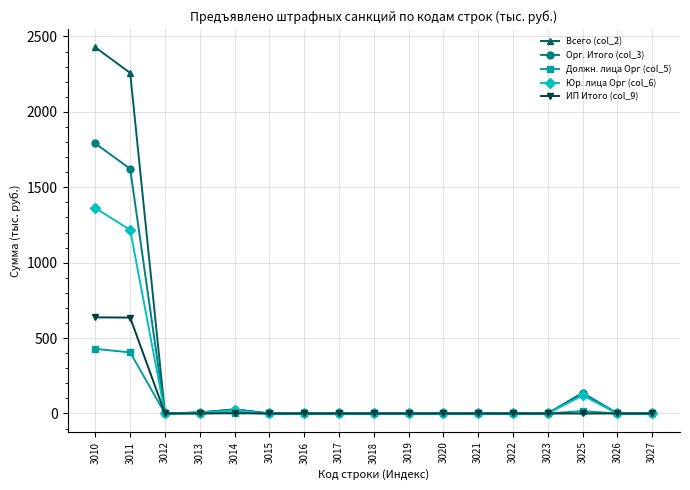

What are all the series names shown in the legend?

Всего (col_2), Орг. Итого (col_3), Должн. лица Орг (col_5), Юр. лица Орг (col_6), ИП Итого (col_9)